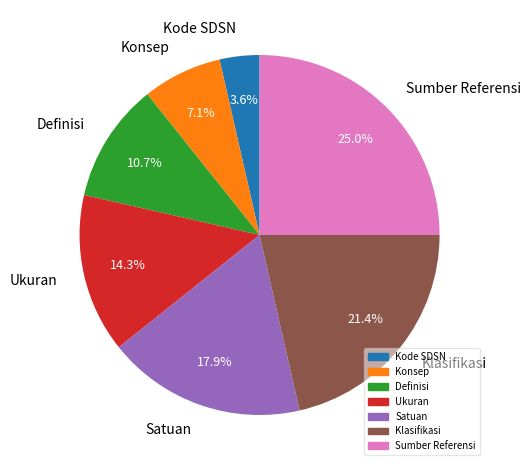

To the nearest percent, what is the difference between the largest and smallest slice percentages?

21%